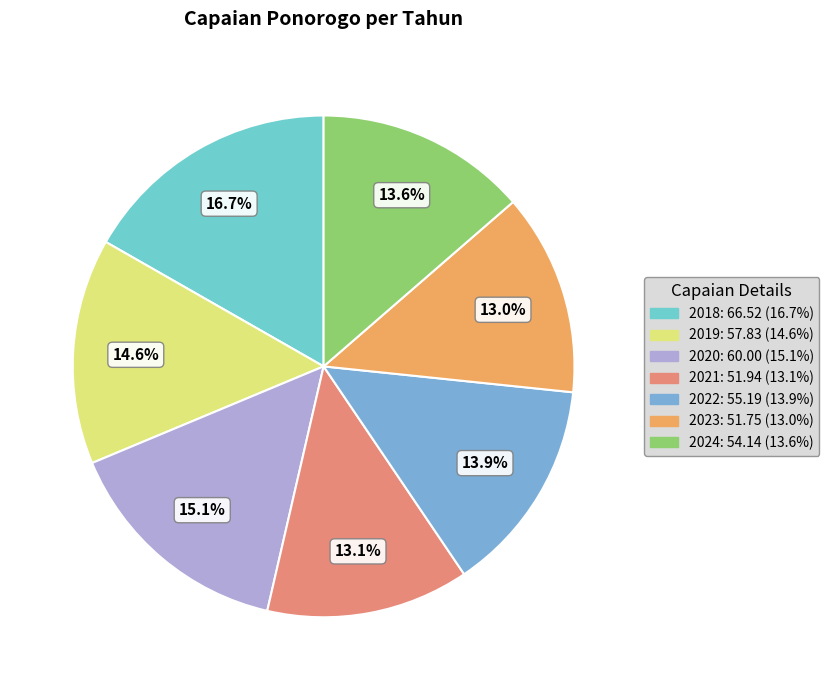

To the nearest percent, what is the average slice percentage?

14%